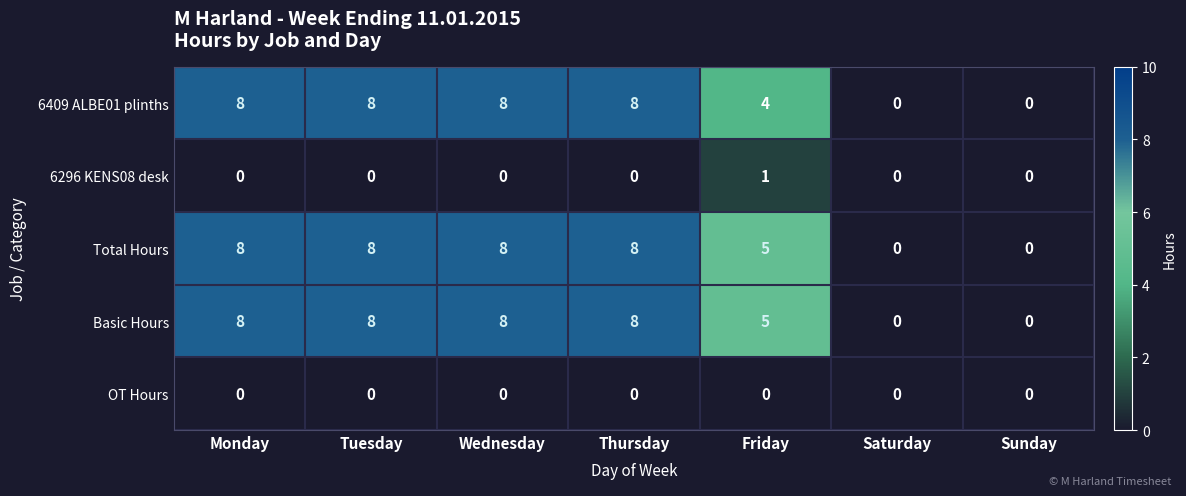

How many series are shown in this chart?

5